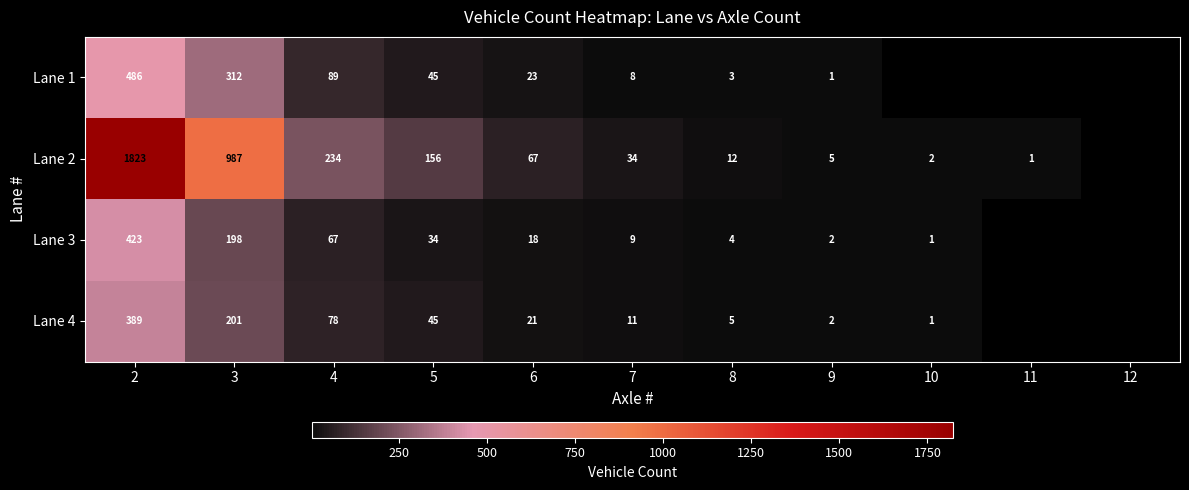

What is the difference between the Lane 1 values at 9 and 3?

311